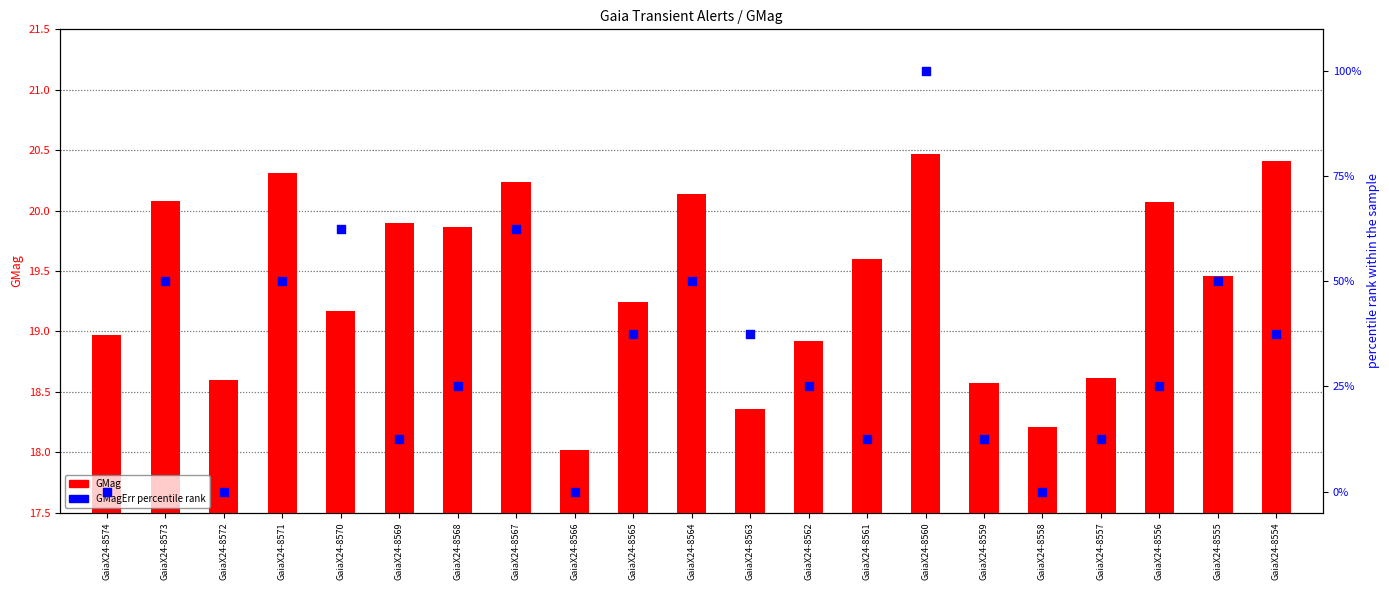

At how many categories does at least one series exceed 91?

1